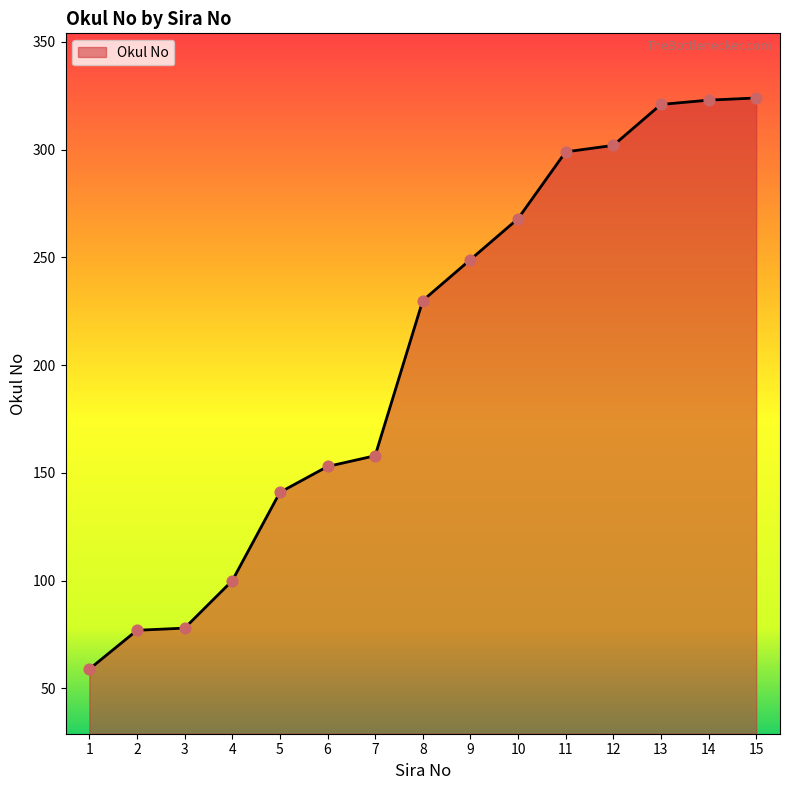

Between 4 and 10, which is larger?

10